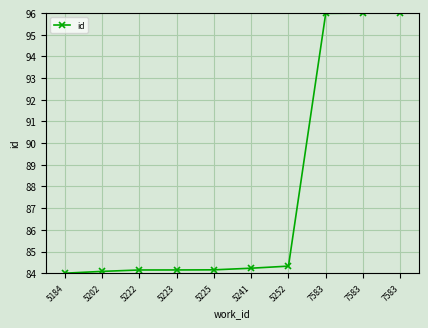

Does the chart have visible grid lines?

Yes